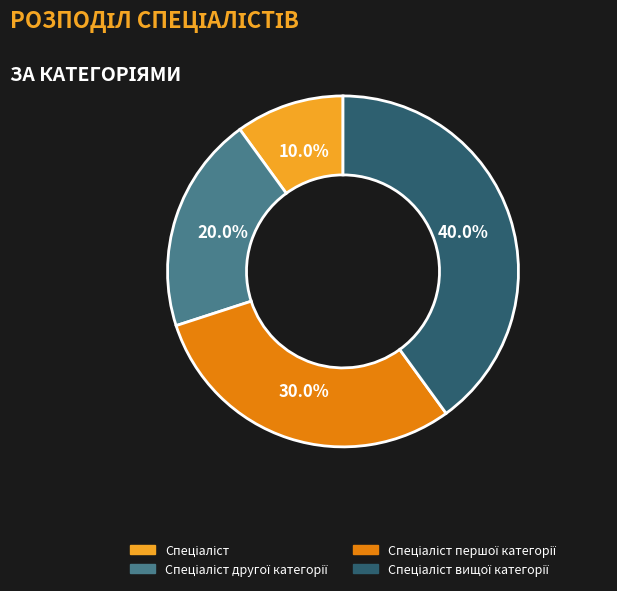

Does any single category account for the majority?

No